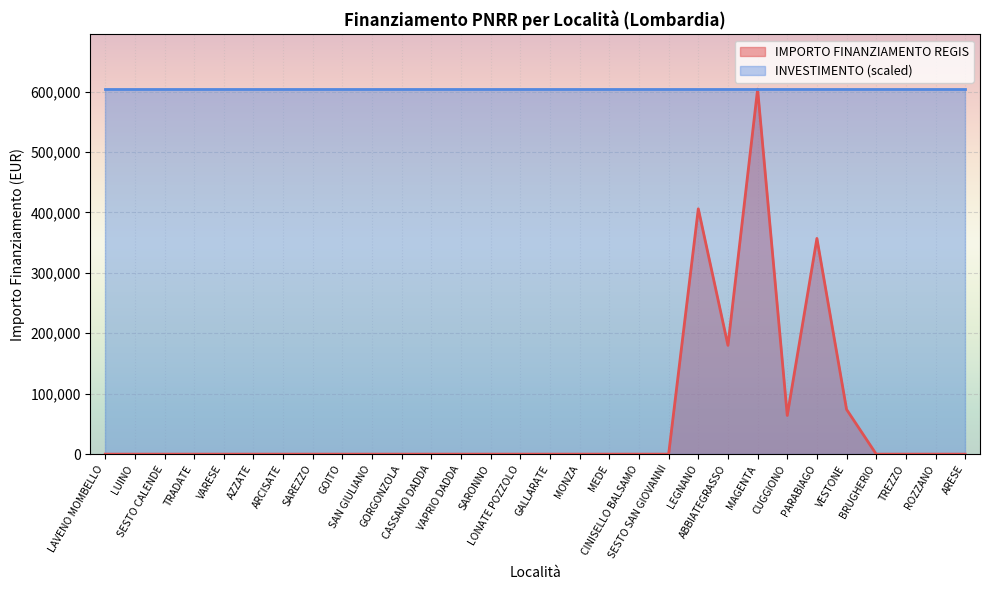

Reading right to left, list all the values displayed in this chart.

0.0	0.0	0.0	0.0	74000.0	357000.0	64000.0	603970.3	180000.0	406000.0	0.0	0.0	0.0	0.0	0.0	0.0	0.0	0.0	0.0	0.0	0.0	0.0	0.0	0.0	0.0	0.0	0.0	0.0	0.0	0.0